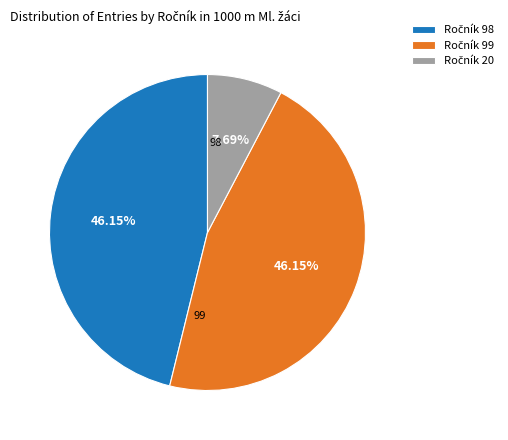

Is there a majority slice in this chart?

No